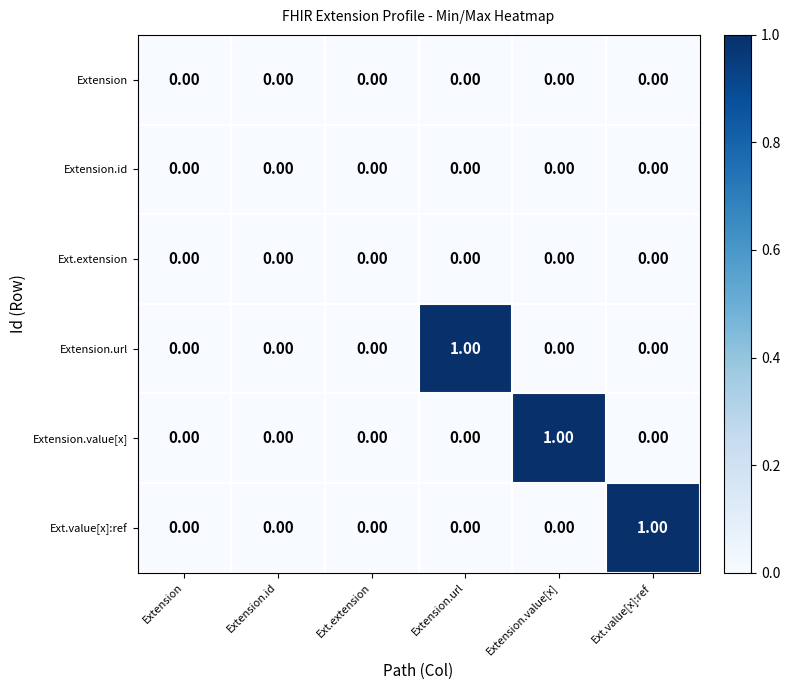

Which category has the highest value in the Extension.value[x] series?

Extension.value[x]